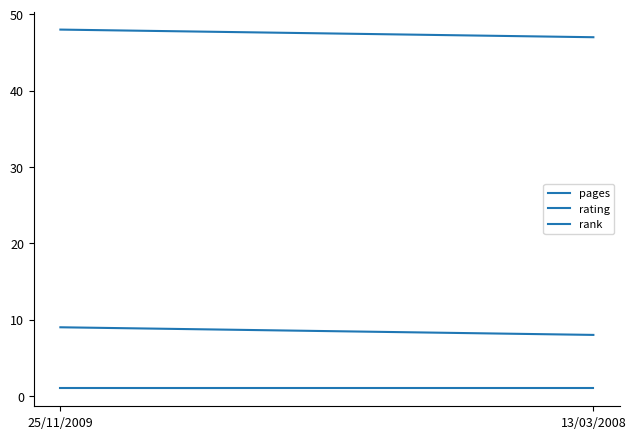

How many values in the pages series are below 48?

1